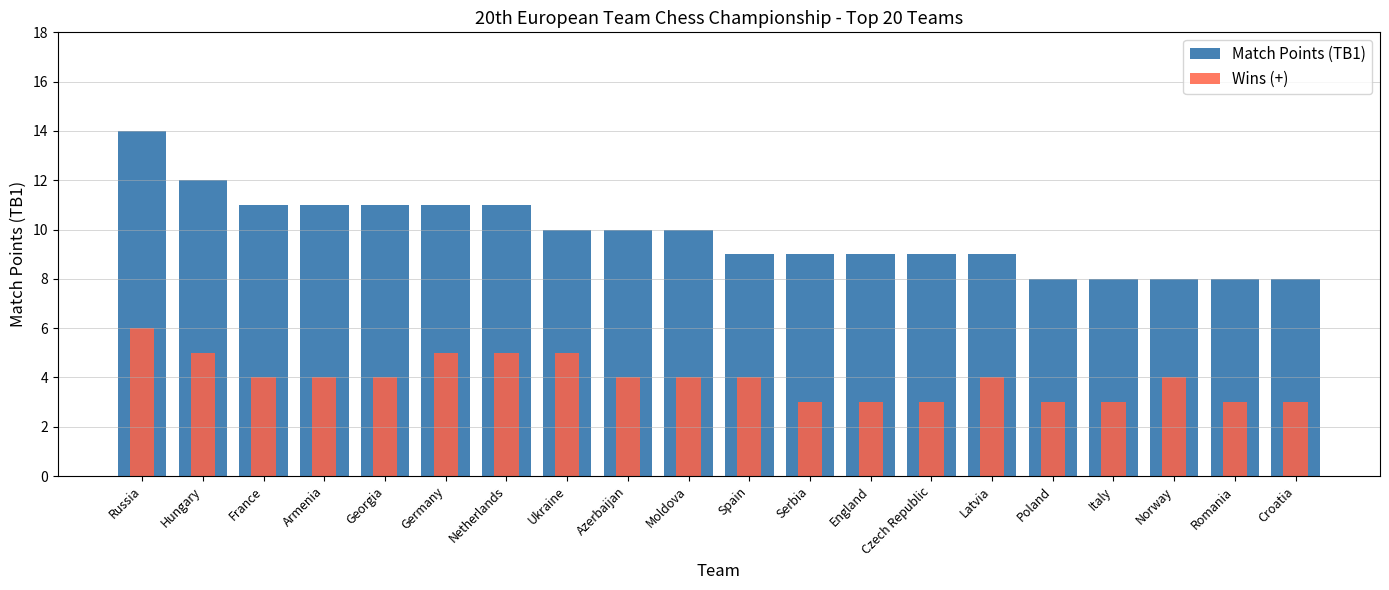

Count the number of data series in this chart.

2